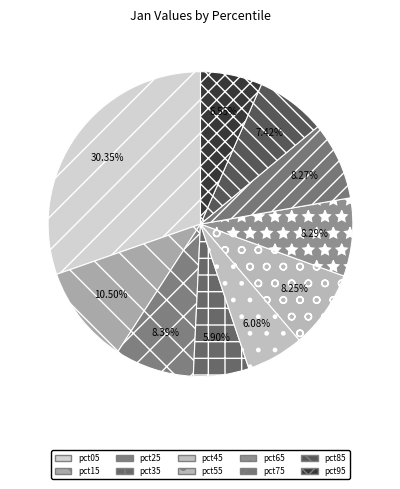

Is pct15 the majority of the pie?

No